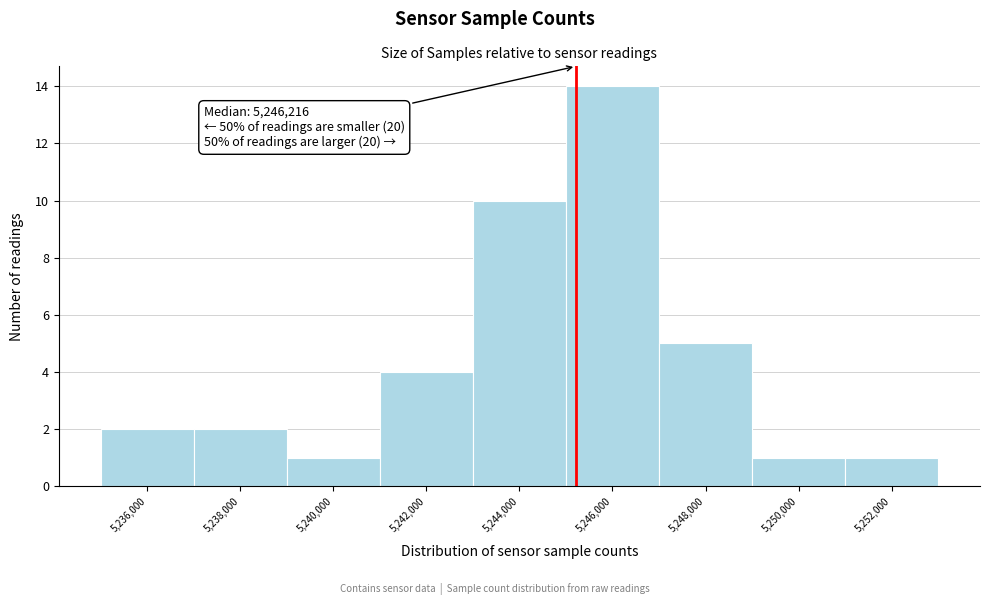

Reading left to right, what are all the values shown in this chart?

5,236,000=2	5,238,000=2	5,240,000=1	5,242,000=4	5,244,000=10	5,246,000=14	5,248,000=5	5,250,000=1	5,252,000=1